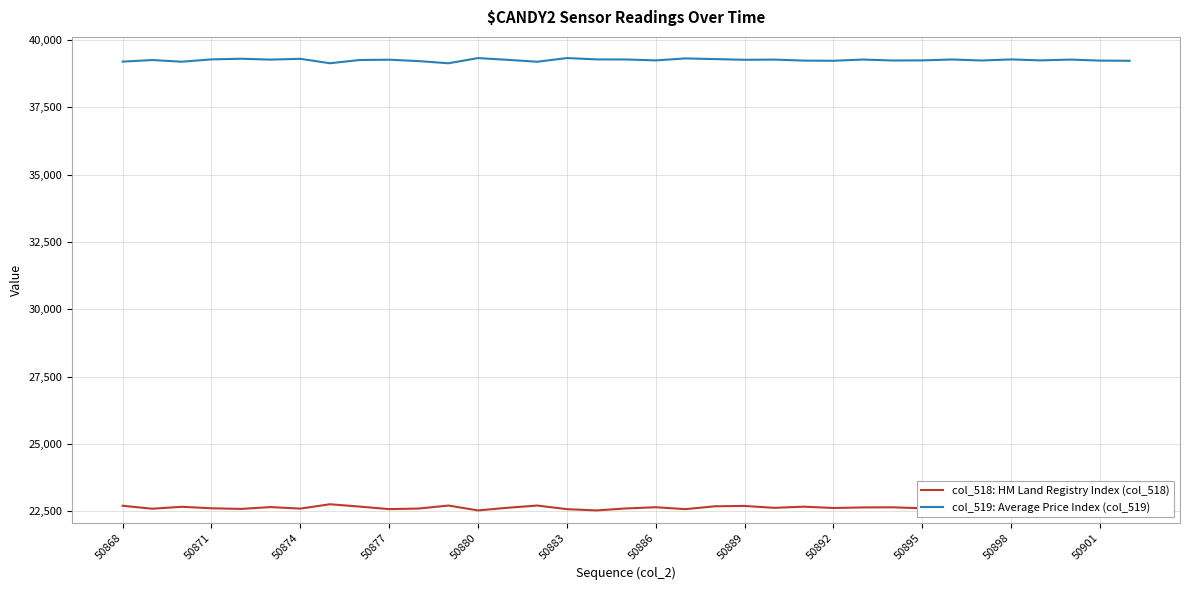

What is the smallest value displayed?

22534